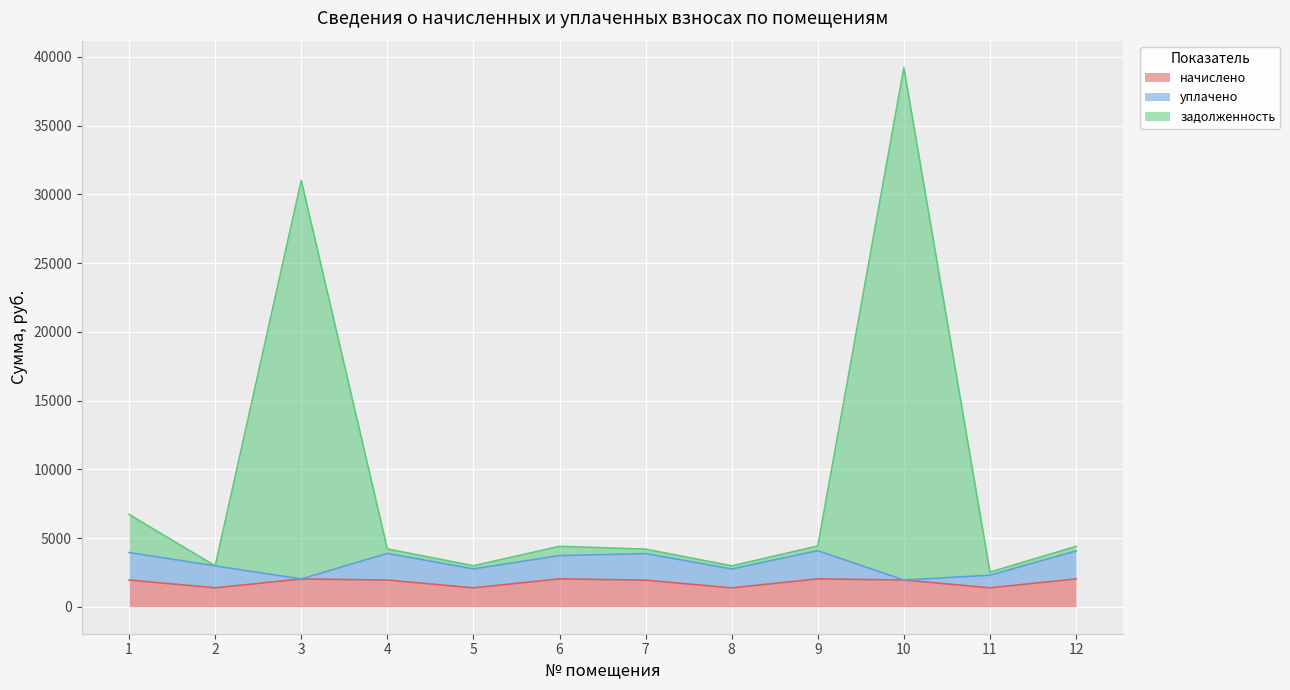

What is the maximum value for начислено?

2028.8